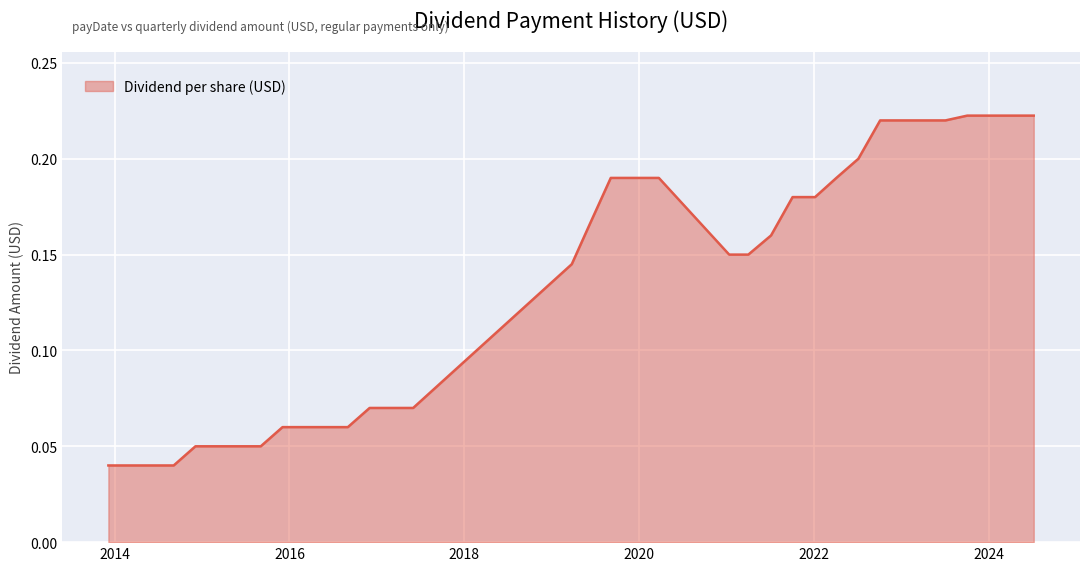

What is the label of the 2nd point from the left?

2014-03-06